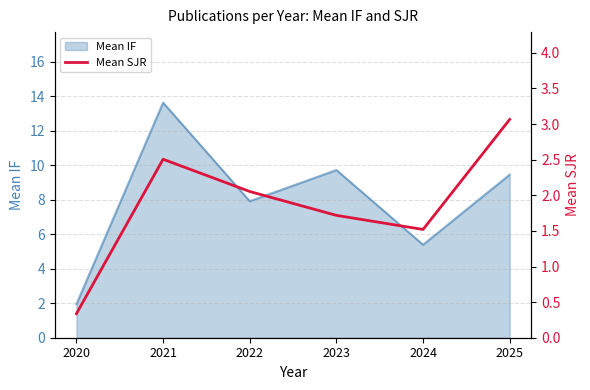

List the labels in order of value, largest first.

2025, 2021, 2022, 2023, 2024, 2020